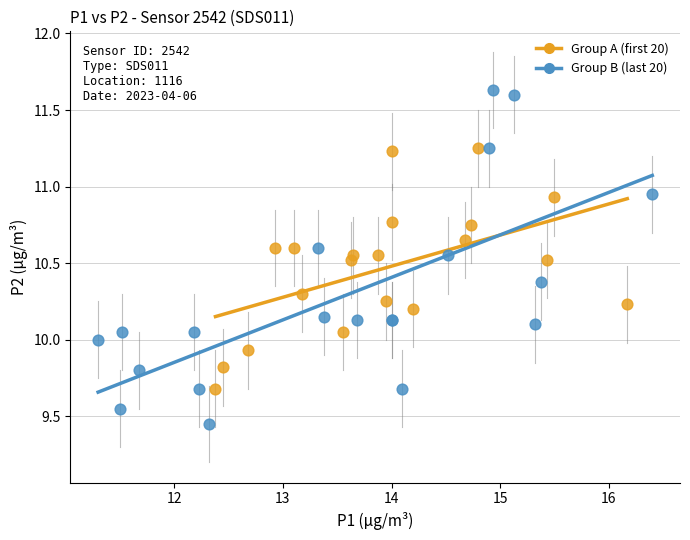

Which series has the largest Y range (max minus min)?

Group B (last 20)